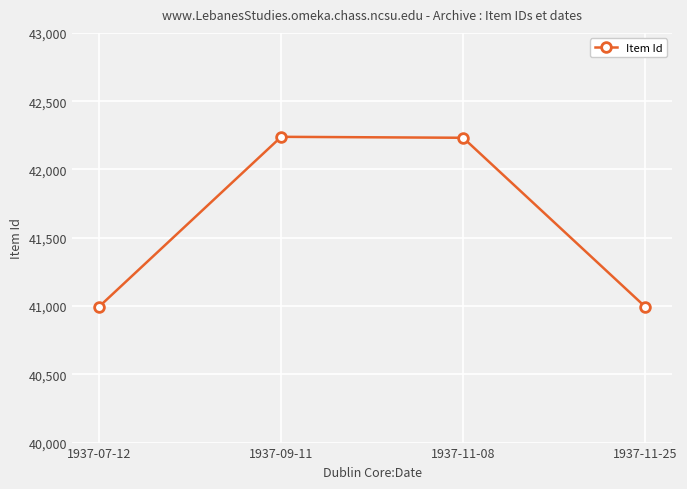

What is the ratio of the value at 1937-11-08 to the value at 1937-07-12?

1.0